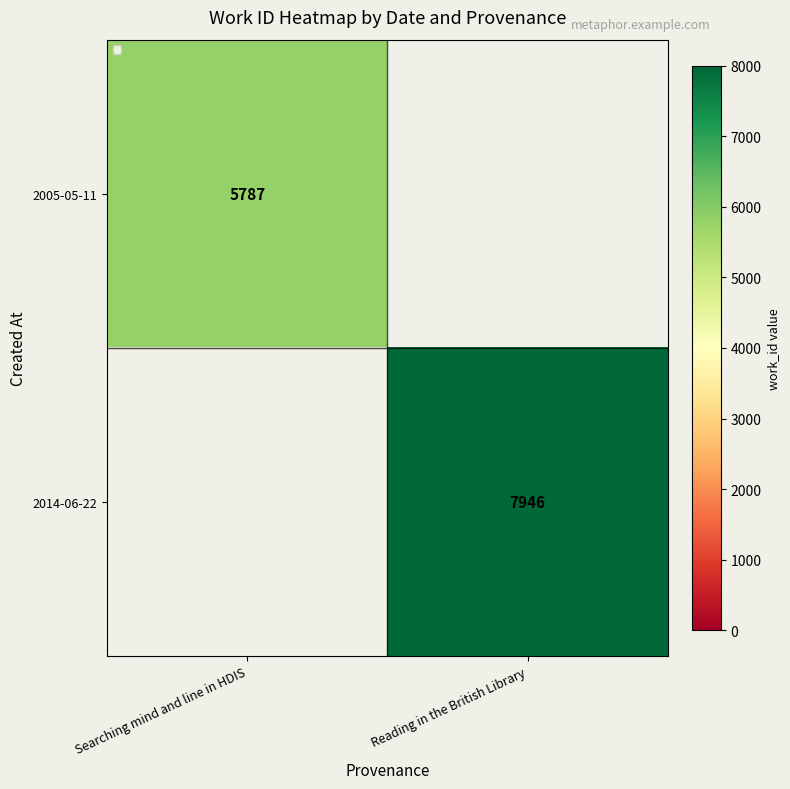

True or false: 2014-06-22 has a value of 7946 at Reading in the British Library.

True